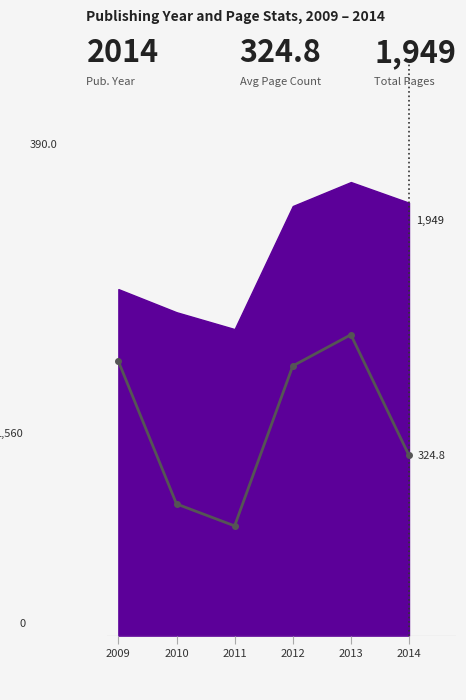

Read the value at 2012.

386.8